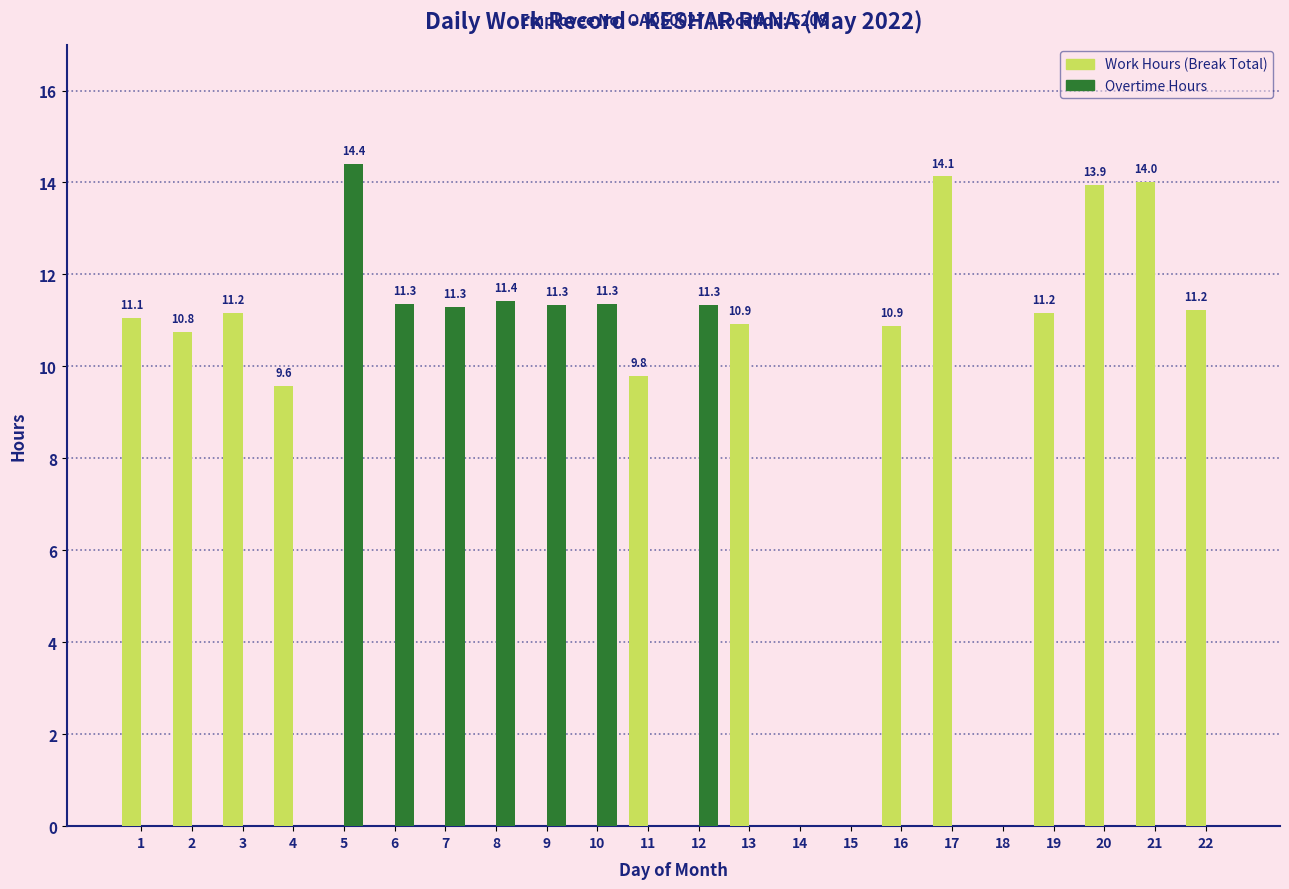

At which category does the chart reach its peak across all series?

5